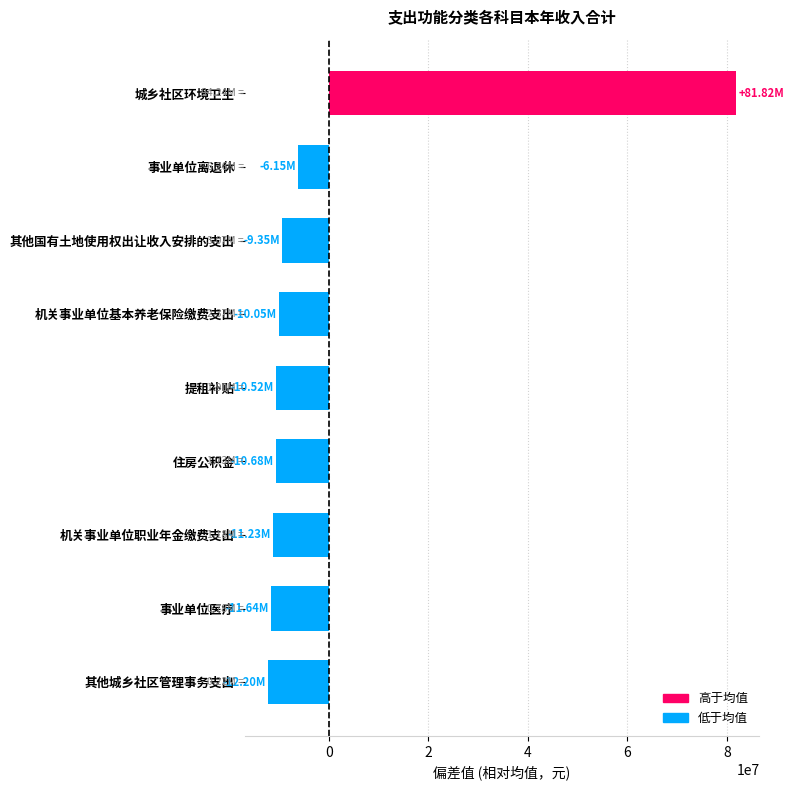

Which category has the highest value across all series?

城乡社区环境卫生